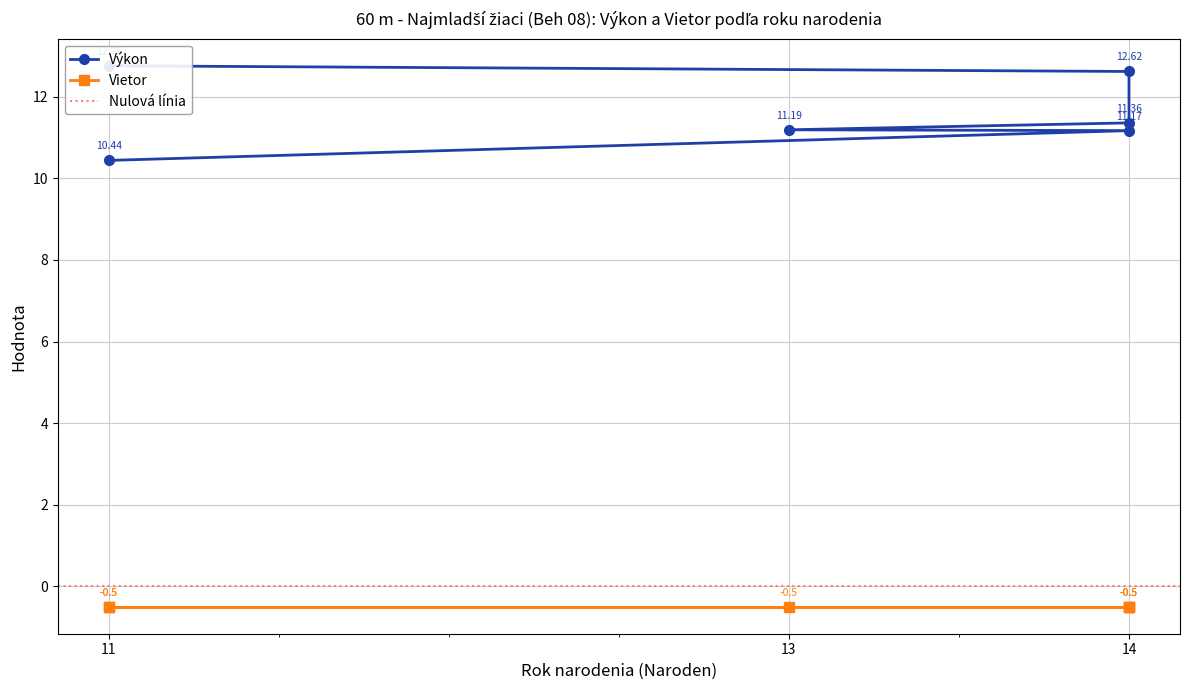

What is the difference between the maximum and minimum values?

2.3